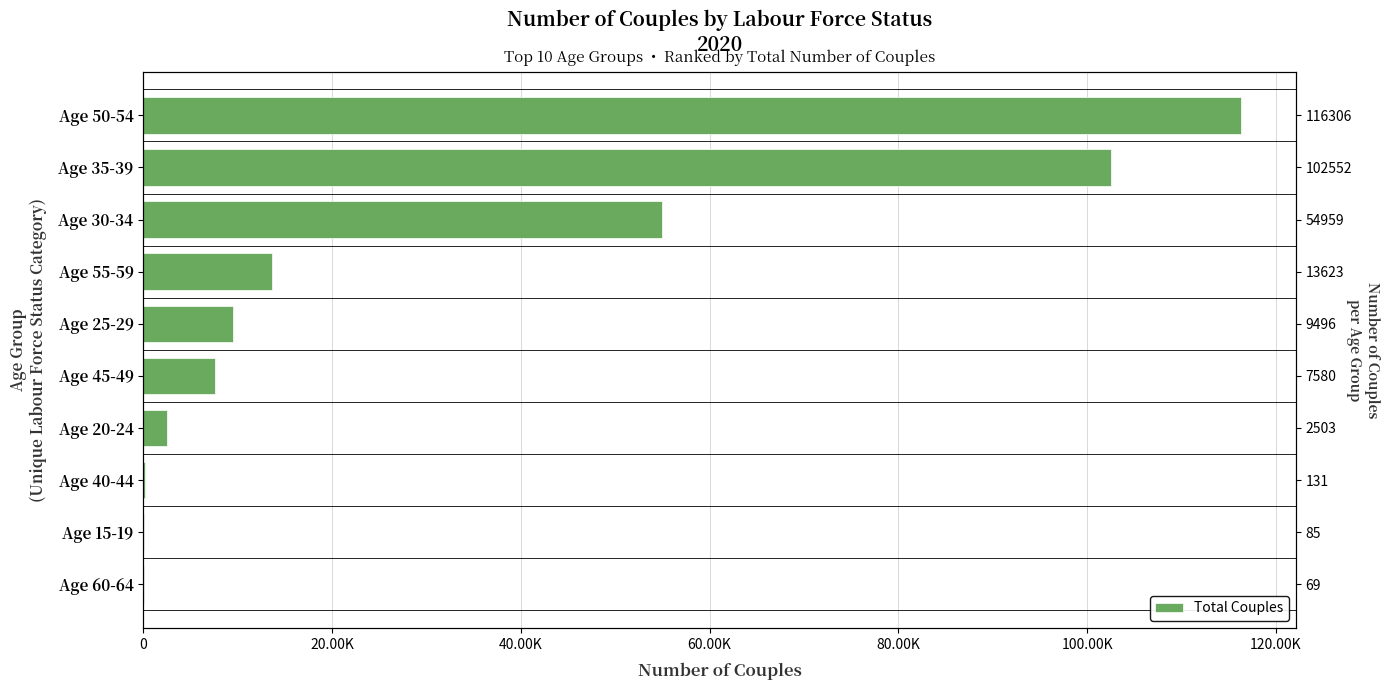

Does the chart contain any negative values?

No